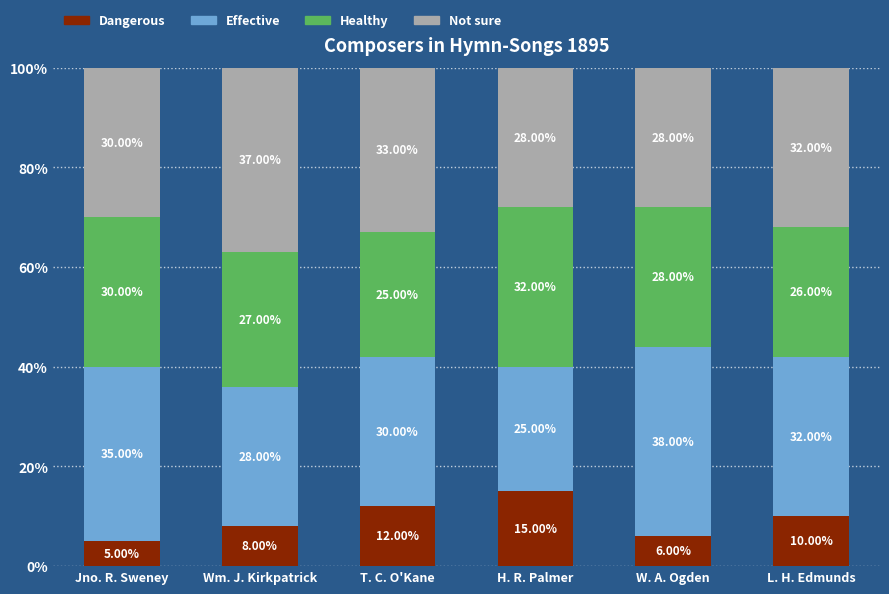

Where is Dangerous nearest to the value 10?

L. H. Edmunds